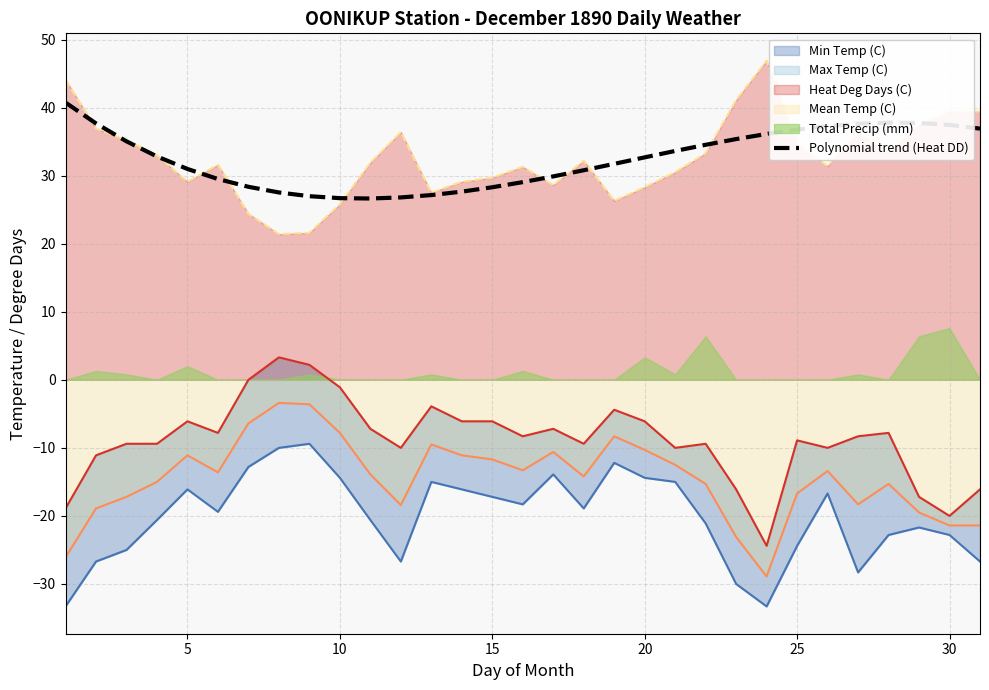

True or false: Heat Deg Days (C) has a value of 45.3 at 15.

False